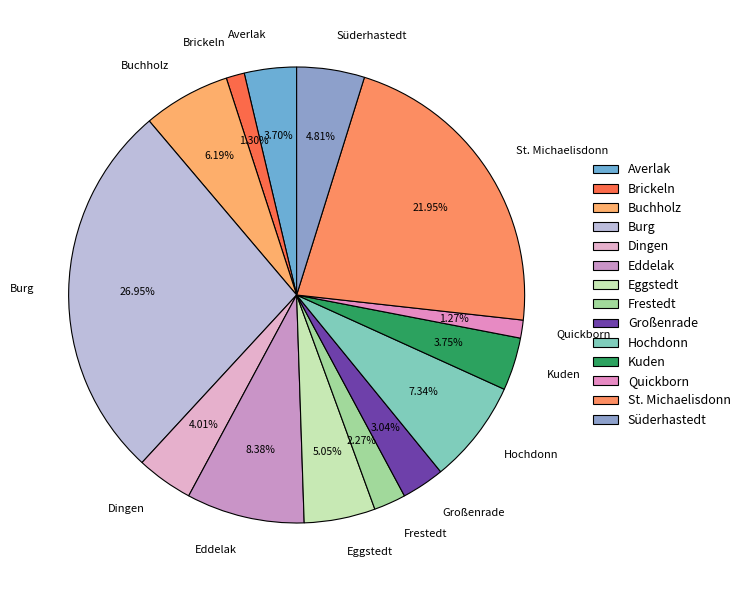

Between Brickeln and Averlak, which is larger?

Averlak